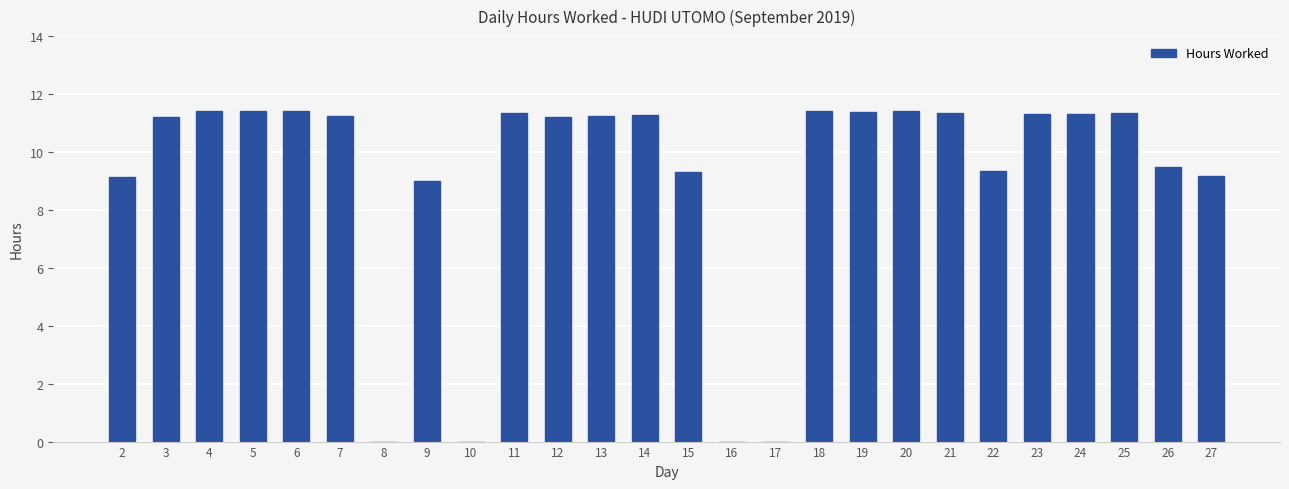

What is the change in value from 6 to 10?

-11.4